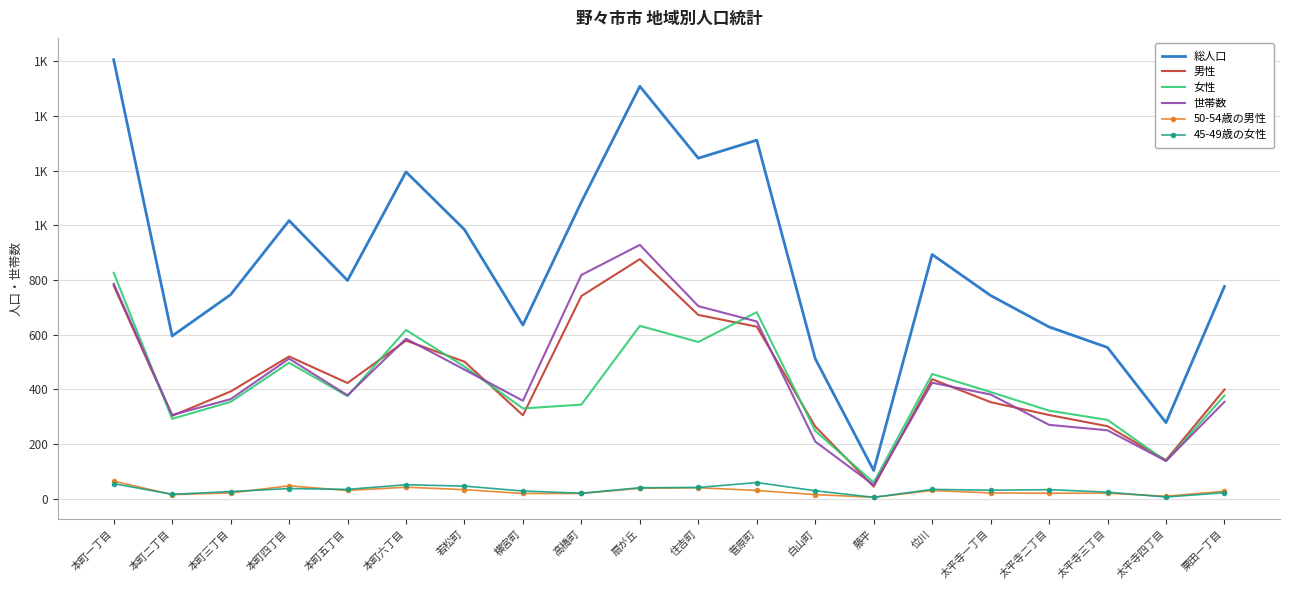

True or false: 総人口 and 男性 intersect in this chart.

False